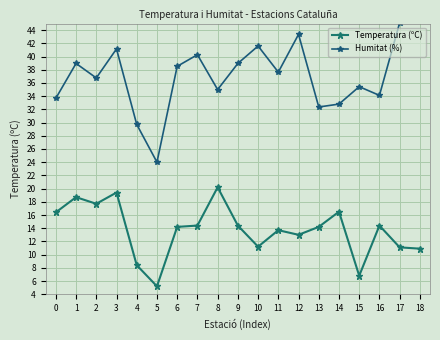

What is the value of the Humitat (%) point at the 8th from the left?

40.3